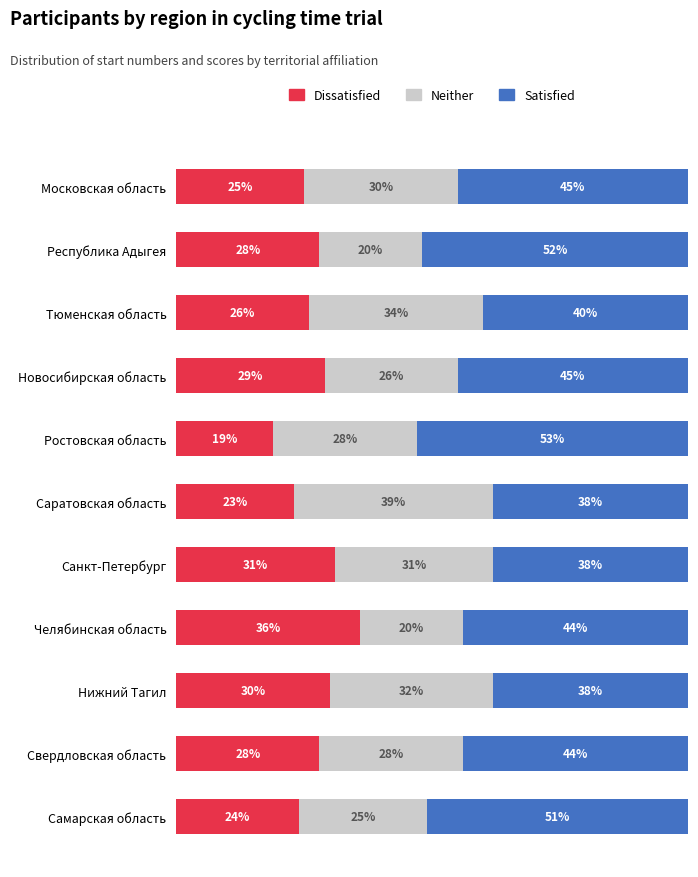

What is the value of the Dissatisfied bar at the 8th from the left?

36